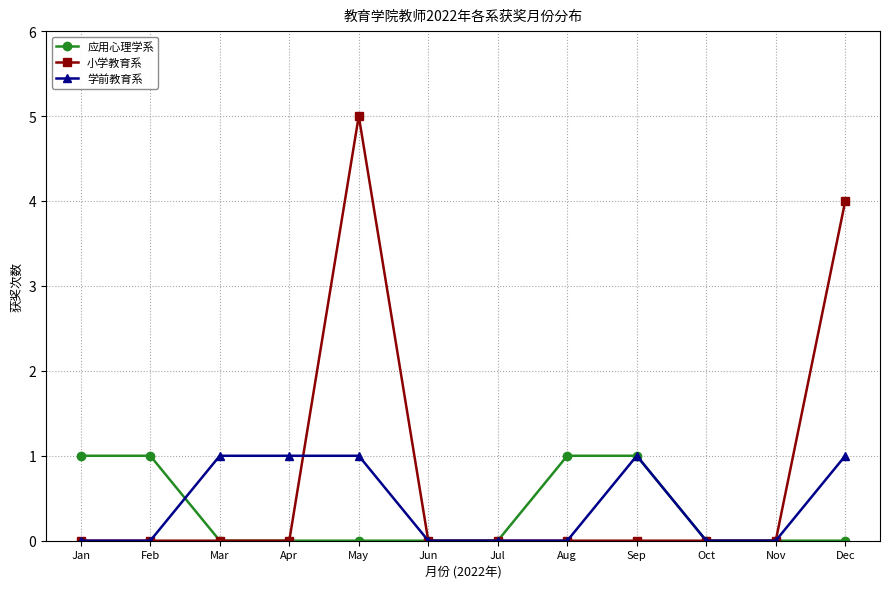

What are all the series names shown in the legend?

应用心理学系, 小学教育系, 学前教育系